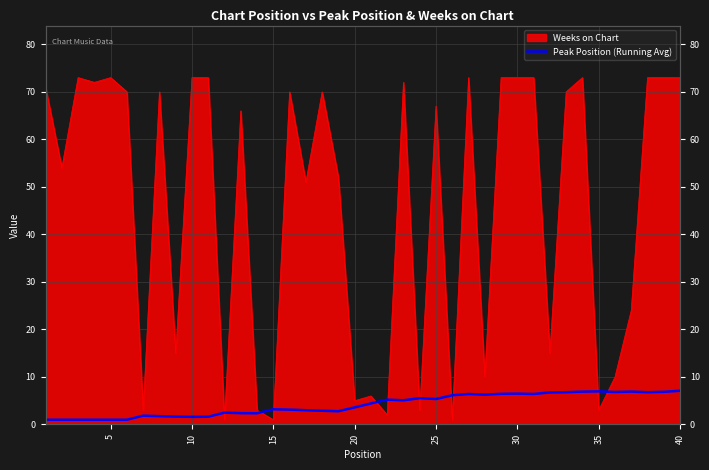

Does the chart display data point markers on the line(s)?

No